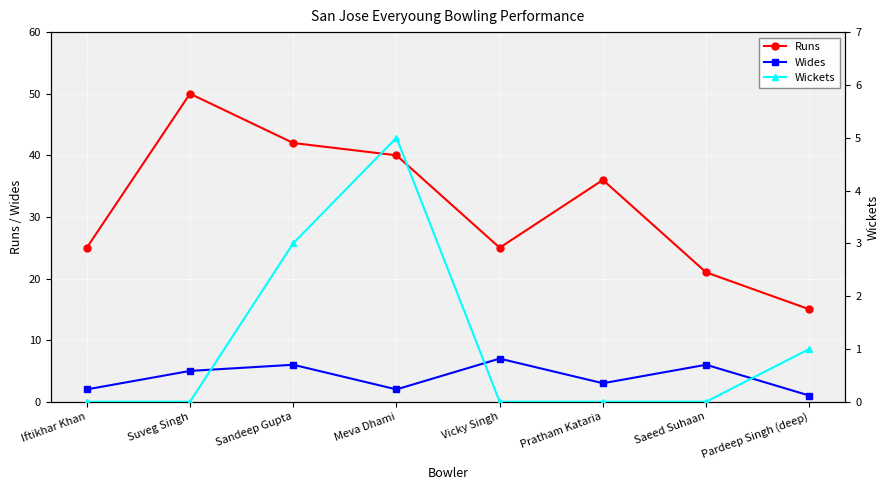

Count the Wides values in the range 2 to 6.

6